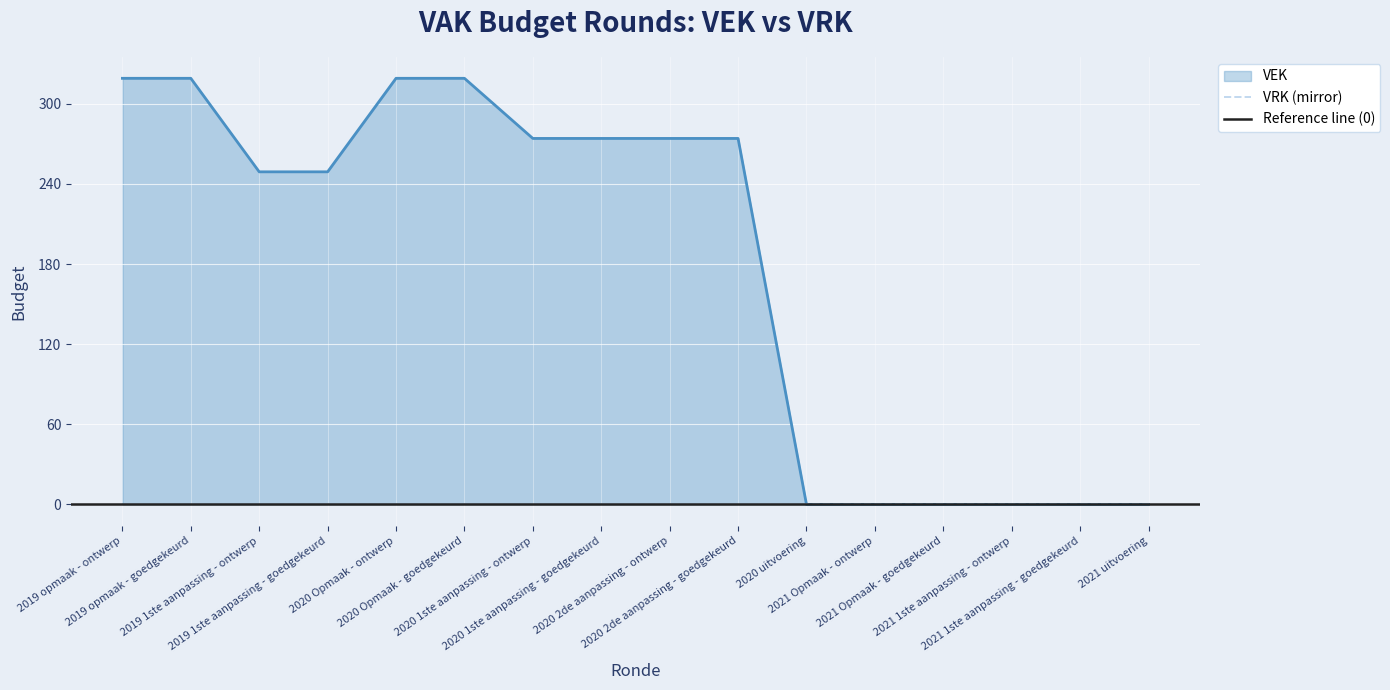

How many values are above zero?

10